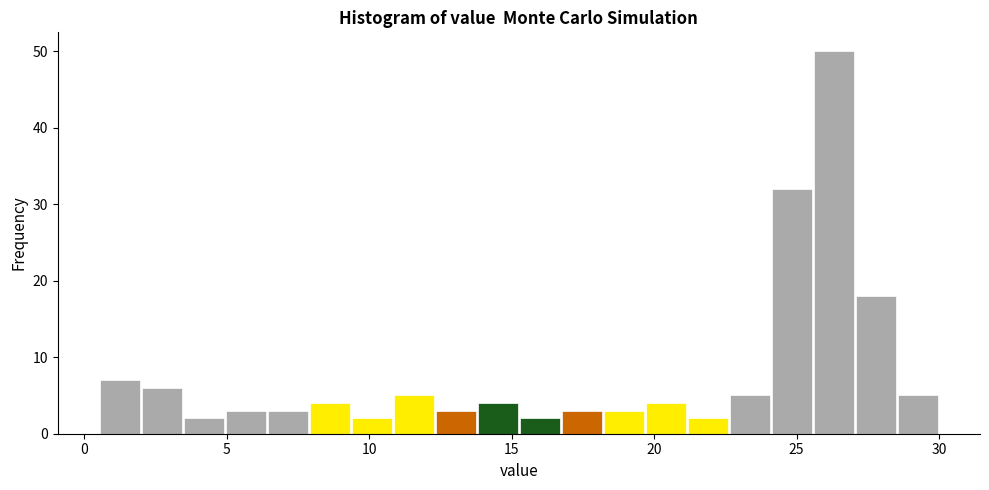

Around what value on the x-axis is the tallest bar? Give the approximate position of its centre, as read against the axis.

26.5